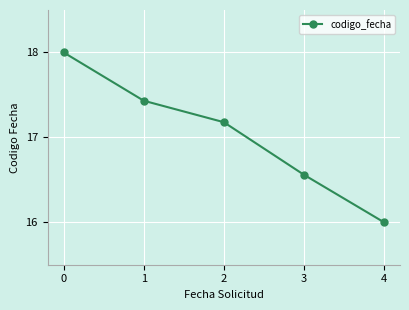

How many data points are above 17?

3